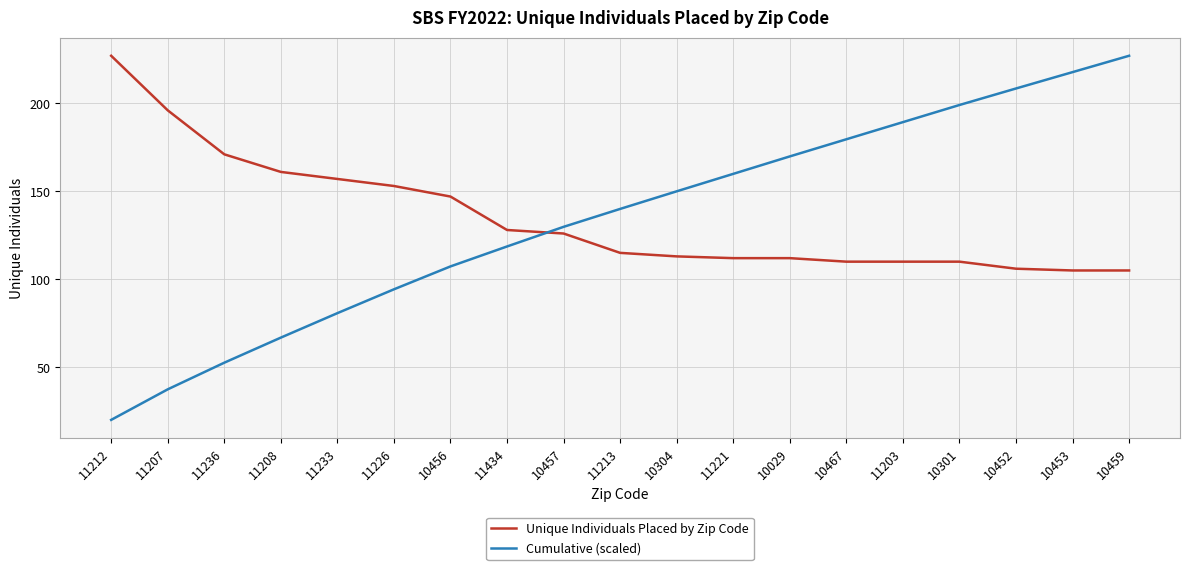

At which category is the sum across all series the highest?

10459